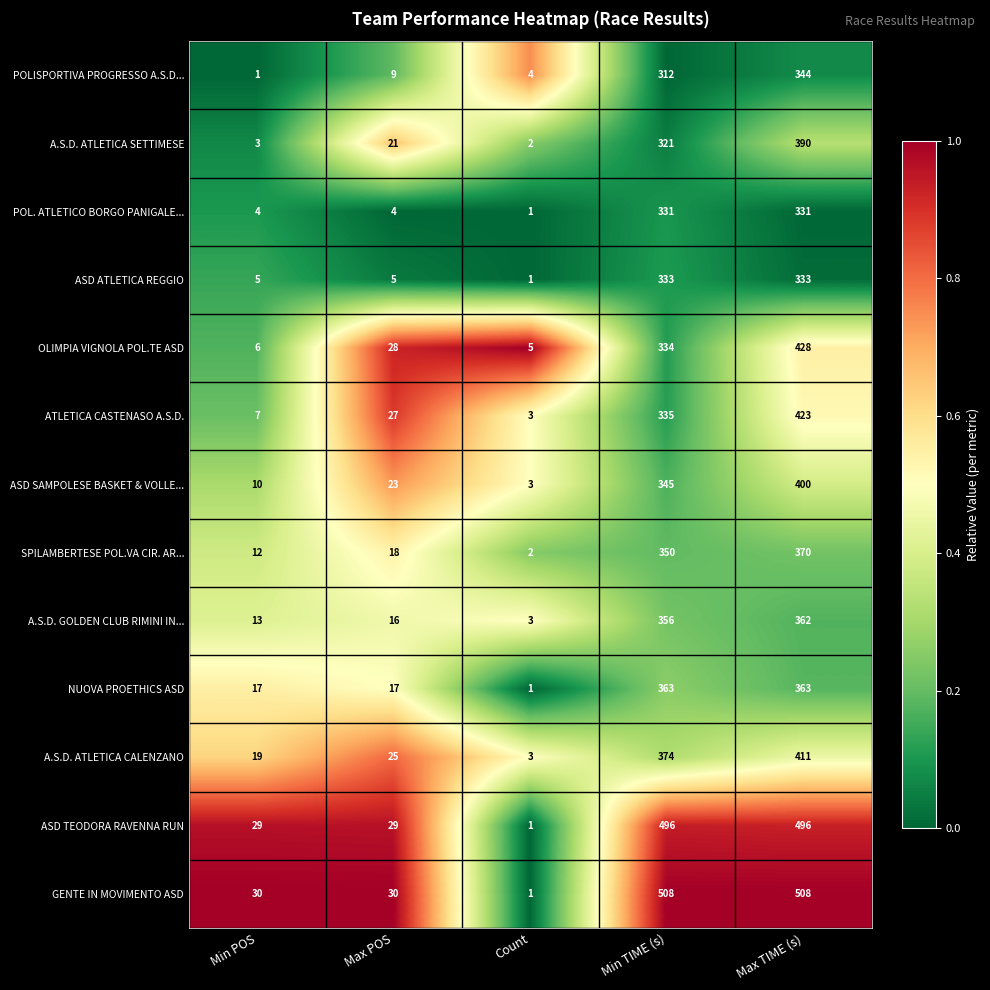

At Min TIME (s), list the series in order from largest to smallest.

GENTE IN MOVIMENTO ASD, ASD TEODORA RAVENNA RUN, A.S.D. ATLETICA CALENZANO, NUOVA PROETHICS ASD, A.S.D. GOLDEN CLUB RIMINI IN..., SPILAMBERTESE POL.VA CIR. AR..., ASD SAMPOLESE BASKET & VOLLE..., ATLETICA CASTENASO A.S.D., OLIMPIA VIGNOLA POL.TE ASD, ASD ATLETICA REGGIO, POL. ATLETICO BORGO PANIGALE..., A.S.D. ATLETICA SETTIMESE, POLISPORTIVA PROGRESSO A.S.D...